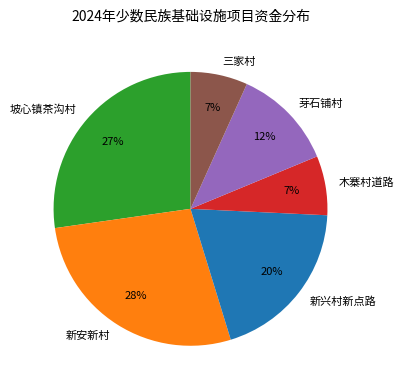

Between 坡心镇茶沟村 and 三家村, which is larger?

坡心镇茶沟村